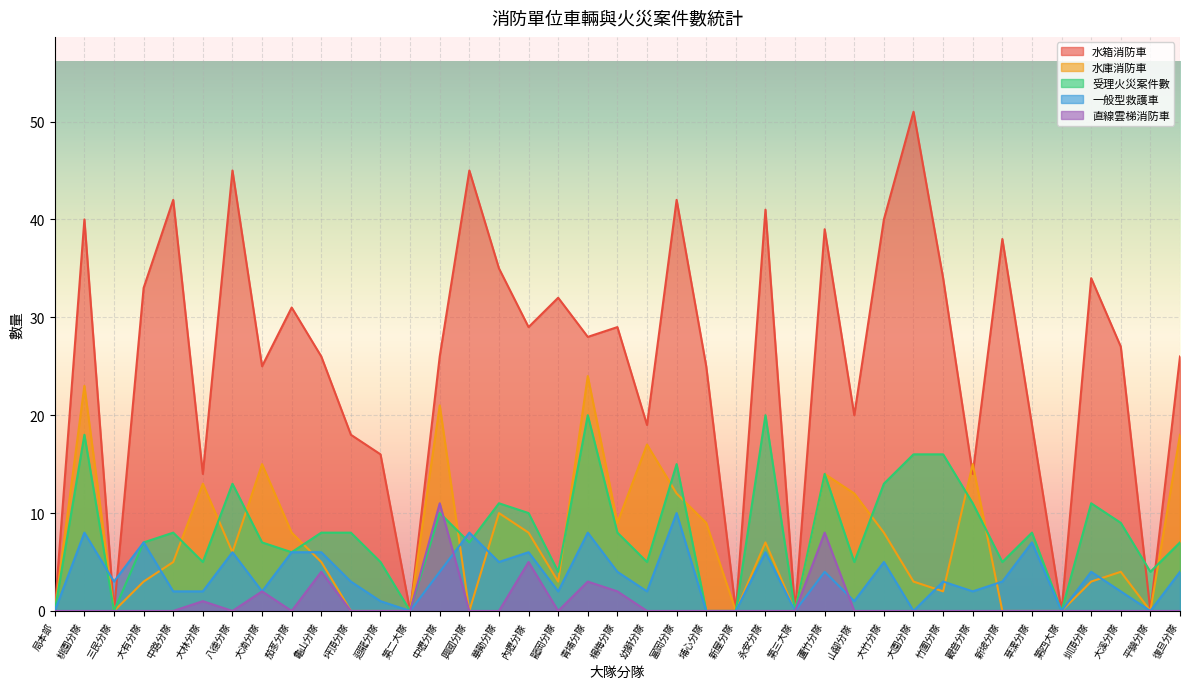

What is the total value across all series at 草漯分隊?

34